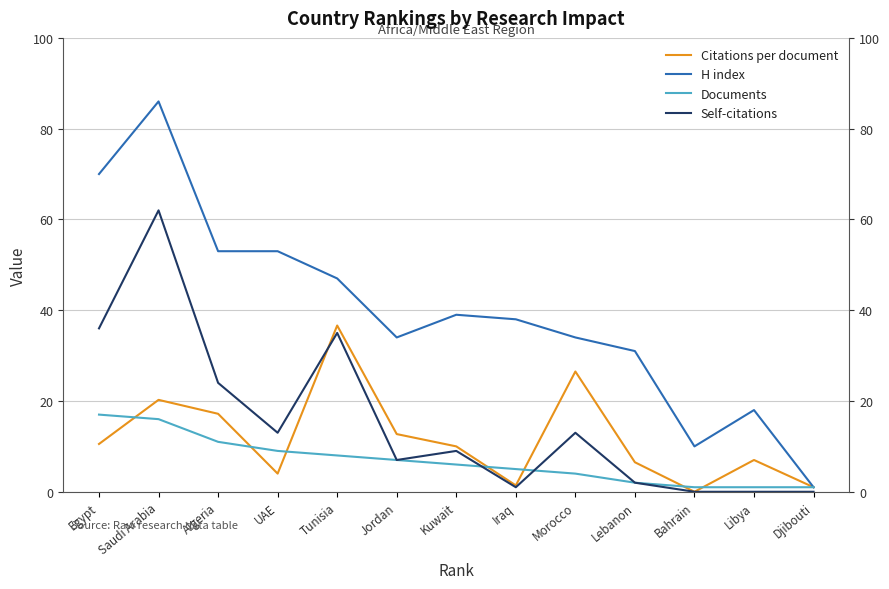

What are all the series names shown in the legend?

Citations per document, H index, Documents, Self-citations